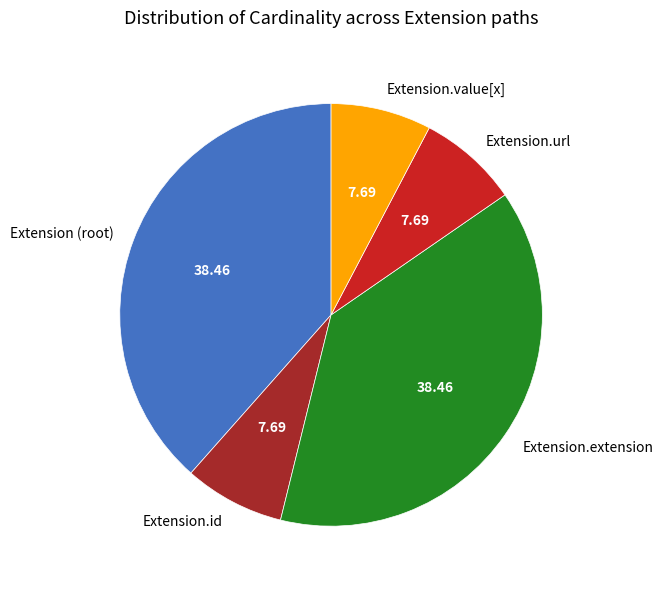

Does any single category account for the majority?

No